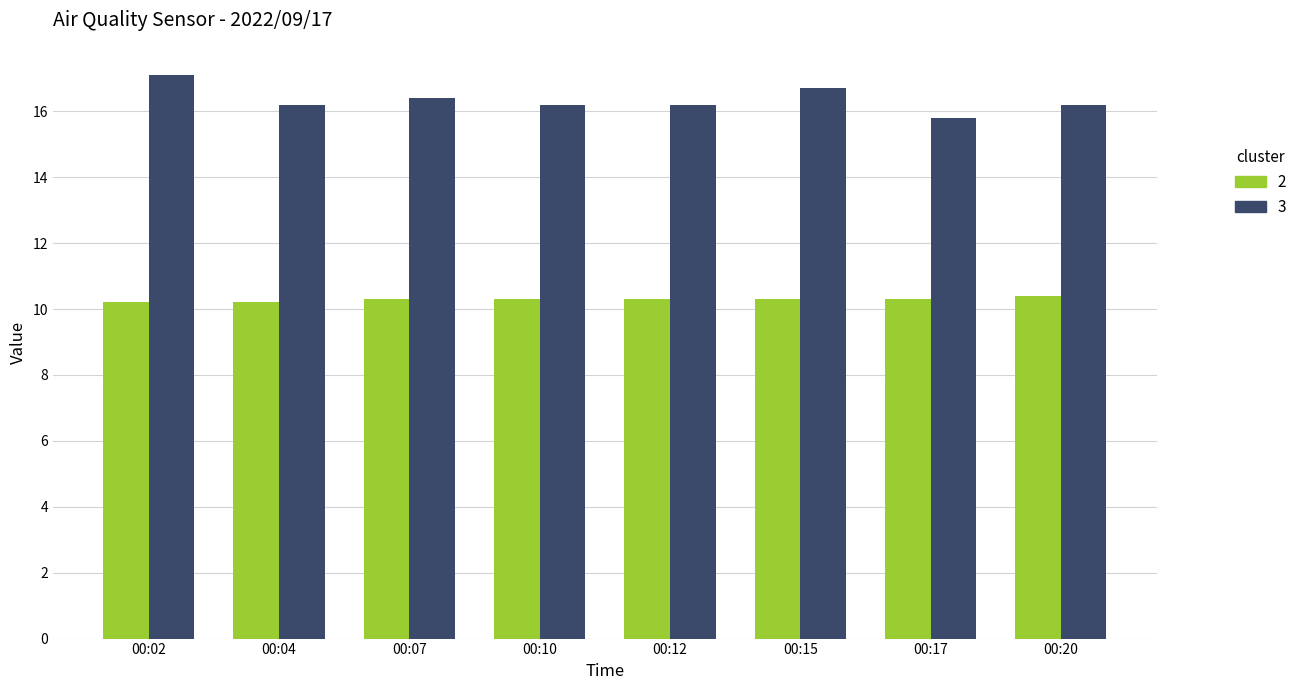

What is the spread (max minus min) of values at 00:17?

5.5